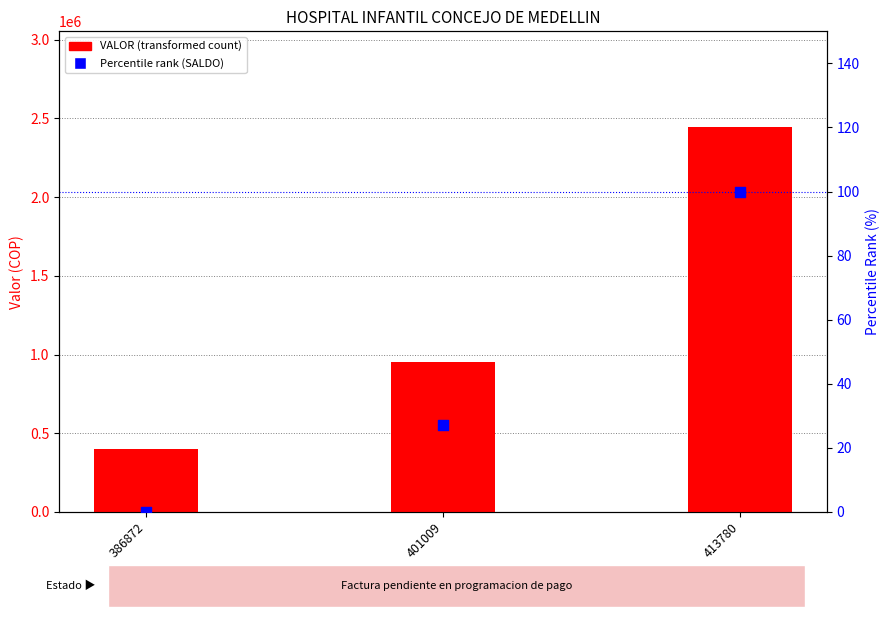

What are all the series names shown in the legend?

VALOR, Percentile rank (SALDO)